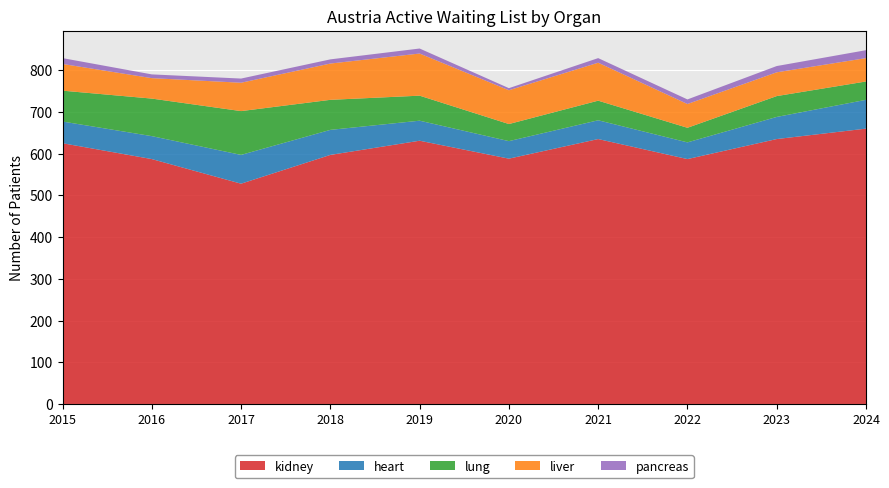

Reading left to right, transcribe all the data shown in this chart.

kidney: 2015=625	2016=587	2017=528	2018=597	2019=631	2020=588	2021=635	2022=587	2023=635	2024=660
heart: 2015=52	2016=55	2017=69	2018=60	2019=48	2020=42	2021=45	2022=40	2023=53	2024=69
lung: 2015=74	2016=90	2017=105	2018=72	2019=60	2020=41	2021=47	2022=35	2023=50	2024=44
liver: 2015=64	2016=49	2017=68	2018=87	2019=101	2020=81	2021=91	2022=57	2023=57	2024=56
pancreas: 2015=14	2016=9	2017=10	2018=10	2019=12	2020=5	2021=11	2022=11	2023=15	2024=19